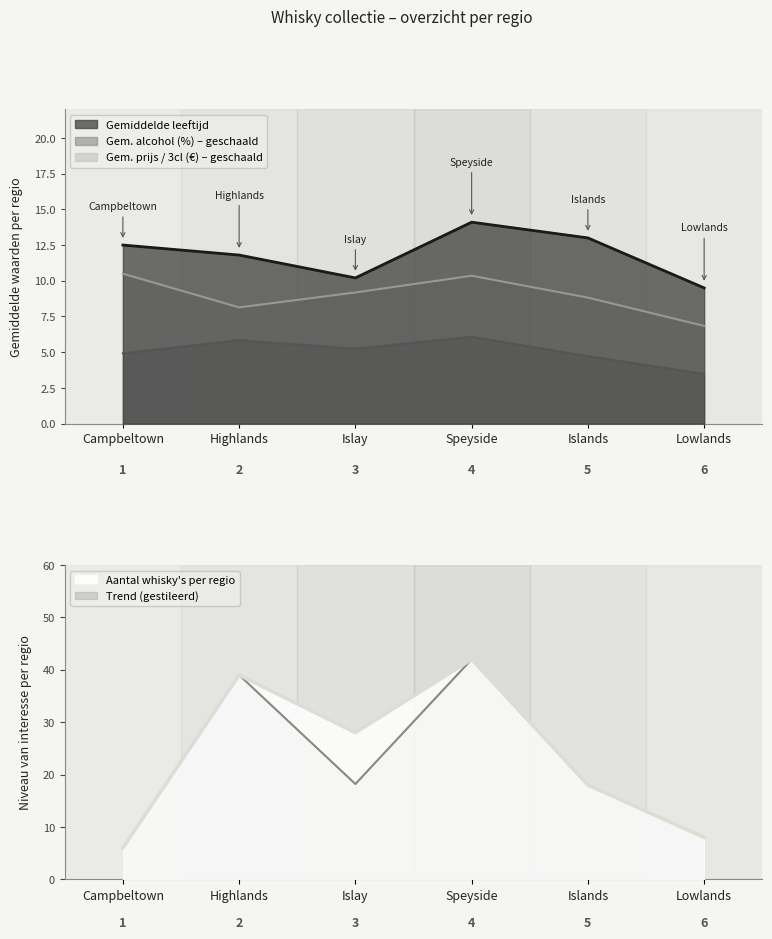

Which category has the highest value in the Gemiddelde leeftijd series?

Speyside